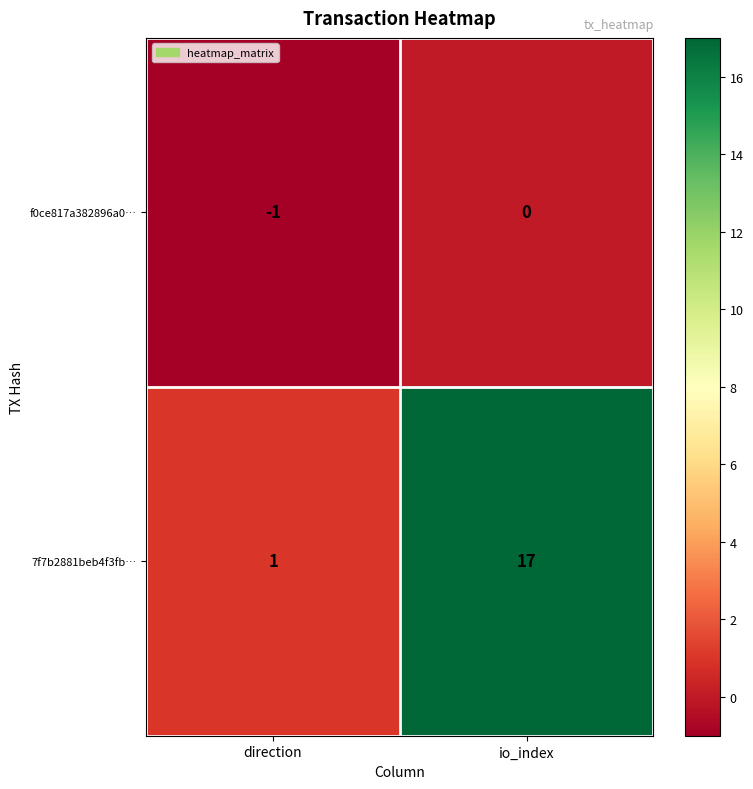

Which category has the lowest value across all series?

direction